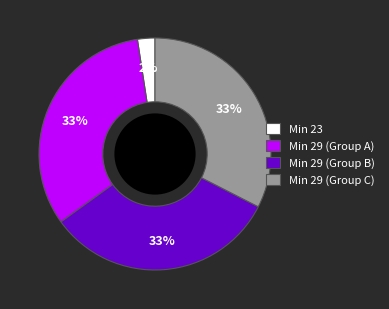

Does any single category account for the majority?

No